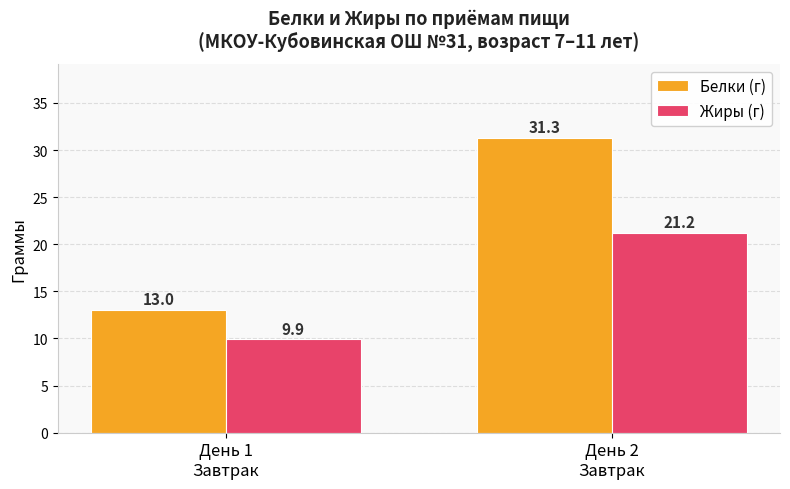

What are all the series names shown in the legend?

Белки (г), Жиры (г)